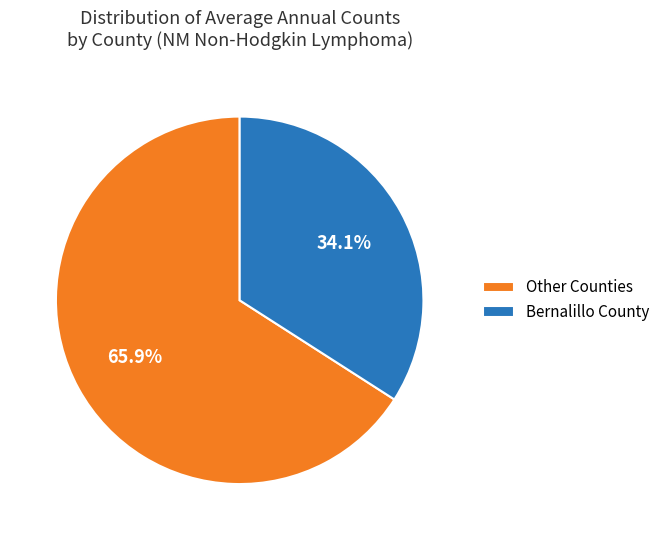

How many segments does this pie chart have?

2